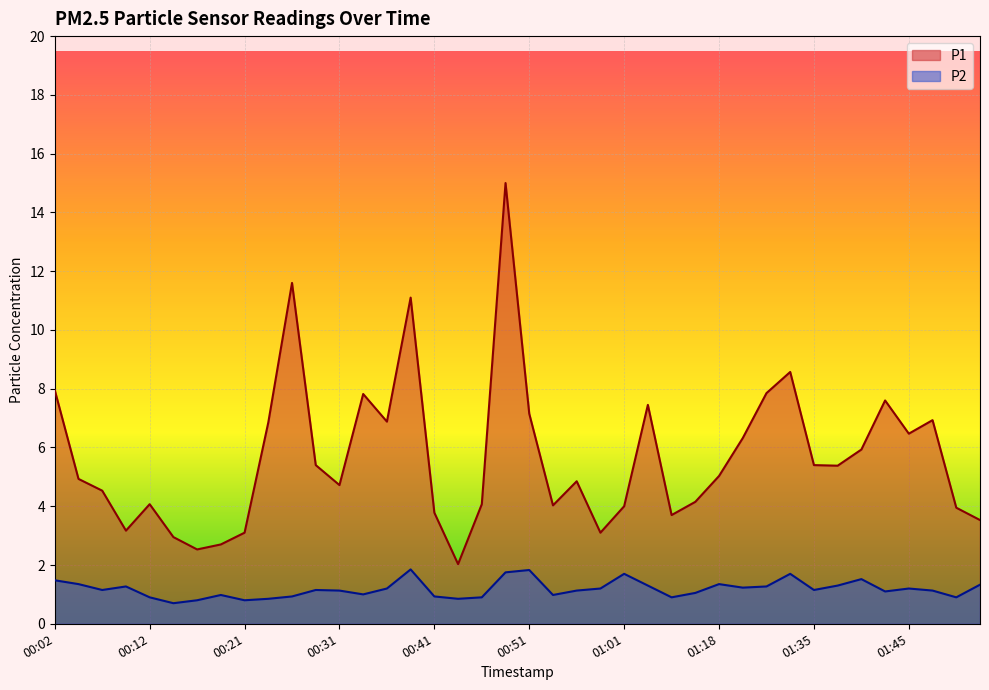

The value of P2 at 01:52 is 1.3. True or false?

True